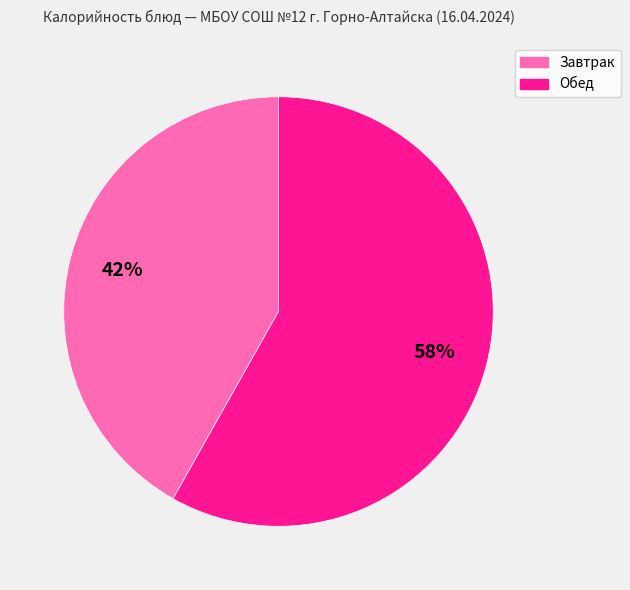

What is the ratio of the value at Завтрак to the value at Обед?

0.7